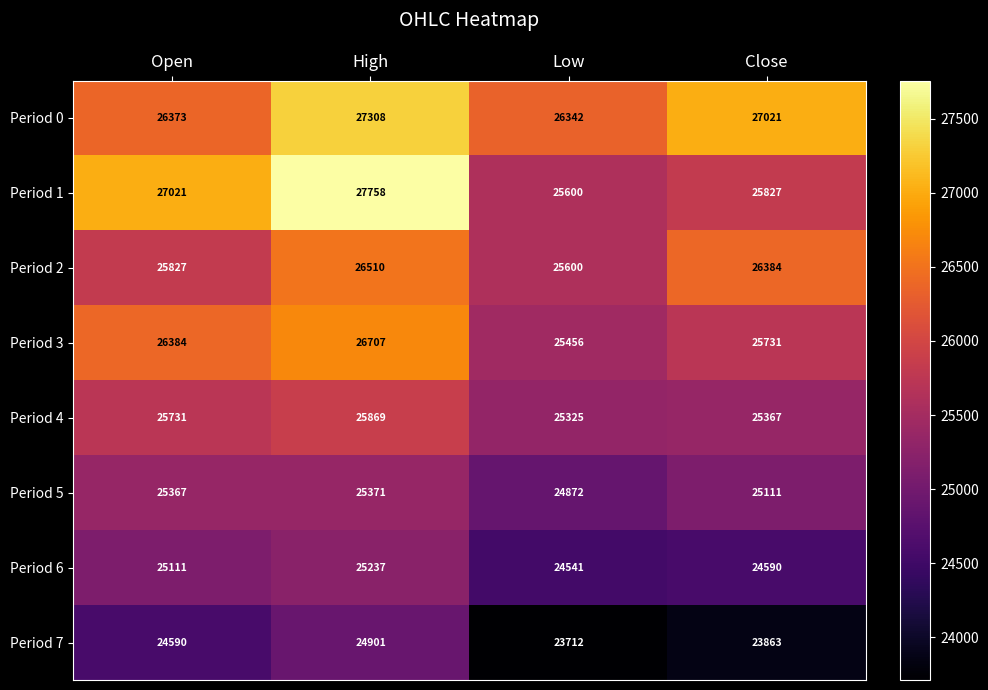

What is the smallest value displayed?

23712